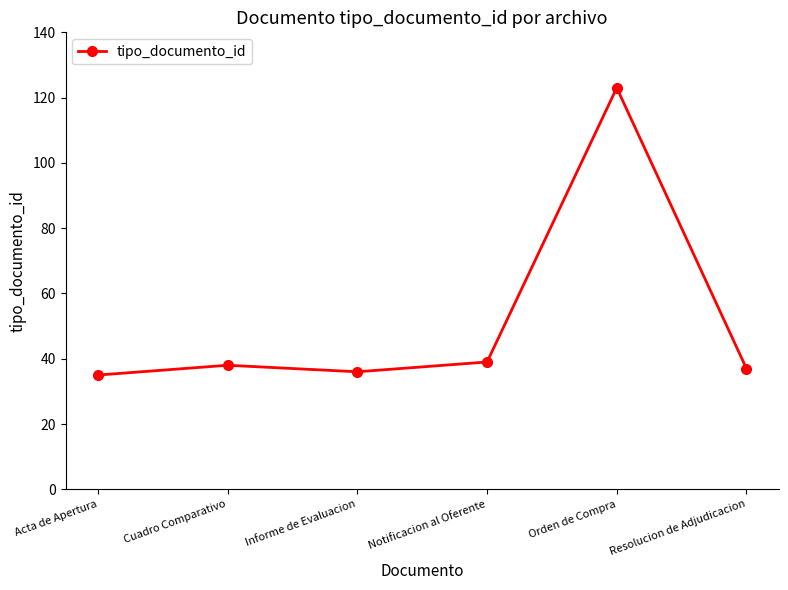

What is the minimum value shown in the chart?

35